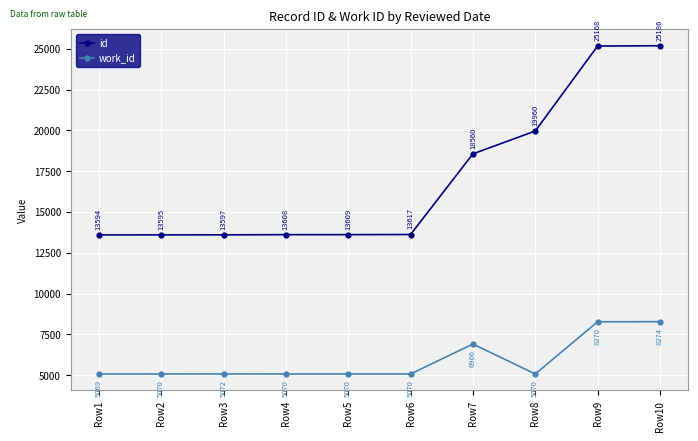

What is the difference between the id values at Row4 and Row9?

11560